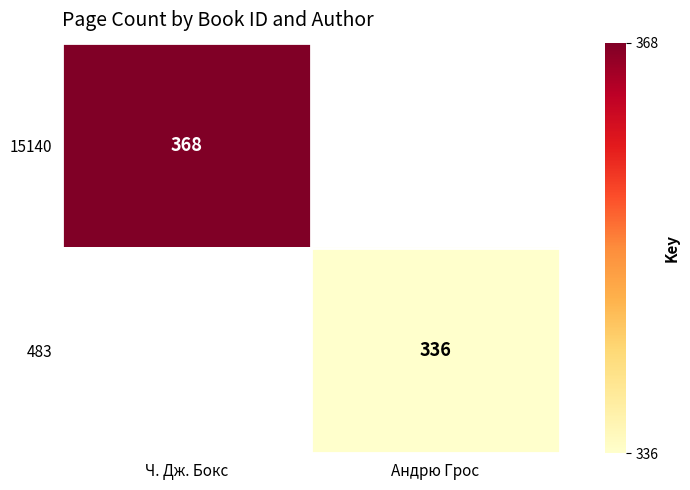

True or false: 15140 has a value of 155 at Ч. Дж. Бокс.

False